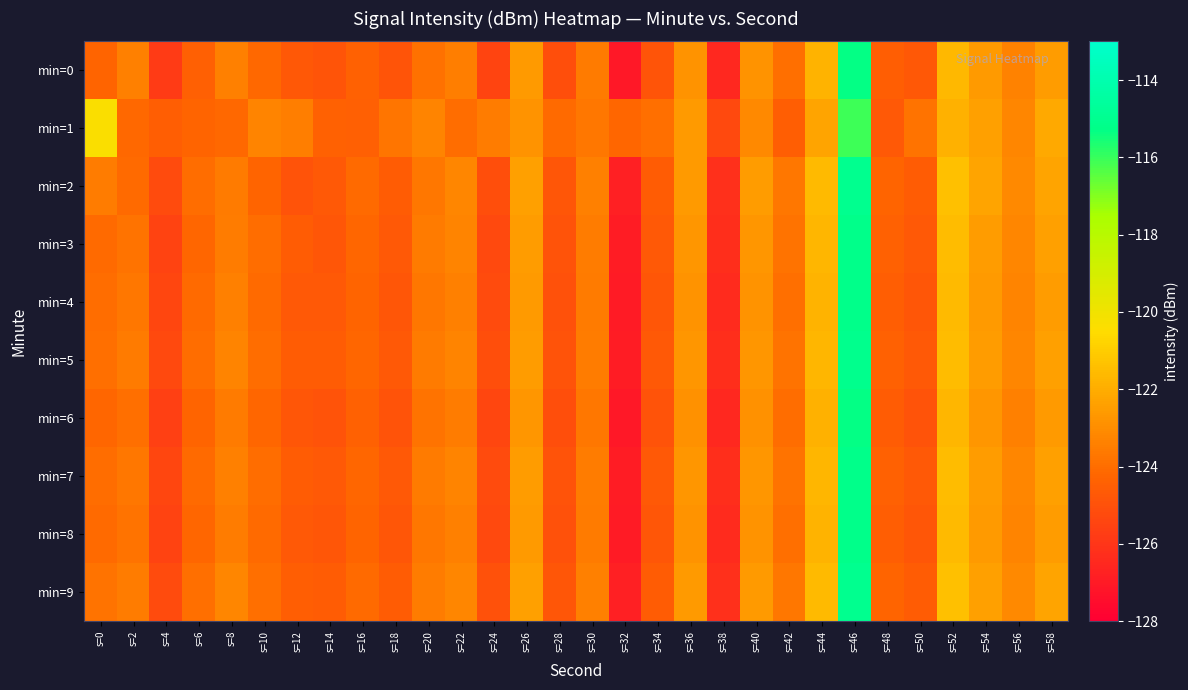

Reading left to right, transcribe all the data shown in this chart.

min=0: s=0=-124.3	s=2=-123.4	s=4=-125.8	s=6=-124.5	s=8=-123.4	s=10=-124.1	s=12=-124.8	s=14=-124.9	s=16=-124.4	s=18=-124.9	s=20=-123.9	s=22=-123.4	s=24=-125.4	s=26=-122.6	s=28=-125.1	s=30=-123.6	s=32=-127.1	s=34=-124.9	s=36=-122.8	s=38=-126.5	s=40=-122.8	s=42=-123.9	s=44=-121.8	s=46=-115.3	s=48=-124.5	s=50=-124.8	s=52=-121.6	s=54=-122.6	s=56=-123.3	s=58=-122.5
min=1: s=0=-120.4	s=2=-124.2	s=4=-124.5	s=6=-124.3	s=8=-124.1	s=10=-123.3	s=12=-123.5	s=14=-124.4	s=16=-124.4	s=18=-123.7	s=20=-123.3	s=22=-124.0	s=24=-123.5	s=26=-122.8	s=28=-124.1	s=30=-123.7	s=32=-124.2	s=34=-123.9	s=36=-122.6	s=38=-125.3	s=40=-123.1	s=42=-124.5	s=44=-122.3	s=46=-116.1	s=48=-124.7	s=50=-123.8	s=52=-121.9	s=54=-122.4	s=56=-123.2	s=58=-122.1
min=2: s=0=-123.5	s=2=-124.1	s=4=-125.2	s=6=-124.0	s=8=-123.6	s=10=-124.3	s=12=-124.9	s=14=-124.7	s=16=-124.1	s=18=-124.6	s=20=-123.7	s=22=-123.2	s=24=-125.1	s=26=-122.4	s=28=-124.8	s=30=-123.4	s=32=-126.8	s=34=-124.6	s=36=-122.6	s=38=-126.2	s=40=-122.5	s=42=-123.7	s=44=-121.6	s=46=-115.0	s=48=-124.3	s=50=-124.6	s=52=-121.4	s=54=-122.3	s=56=-123.1	s=58=-122.3
min=3: s=0=-124.1	s=2=-123.8	s=4=-125.5	s=6=-124.2	s=8=-123.5	s=10=-124.0	s=12=-124.6	s=14=-124.8	s=16=-124.2	s=18=-124.7	s=20=-123.6	s=22=-123.3	s=24=-125.3	s=26=-122.5	s=28=-124.9	s=30=-123.5	s=32=-126.9	s=34=-124.7	s=36=-122.7	s=38=-126.3	s=40=-122.7	s=42=-123.8	s=44=-121.7	s=46=-115.2	s=48=-124.4	s=50=-124.7	s=52=-121.5	s=54=-122.5	s=56=-123.2	s=58=-122.4
min=4: s=0=-124.0	s=2=-123.7	s=4=-125.4	s=6=-124.1	s=8=-123.4	s=10=-124.1	s=12=-124.7	s=14=-124.7	s=16=-124.3	s=18=-124.8	s=20=-123.7	s=22=-123.4	s=24=-125.2	s=26=-122.6	s=28=-125.0	s=30=-123.6	s=32=-127.0	s=34=-124.8	s=36=-122.8	s=38=-126.4	s=40=-122.8	s=42=-123.9	s=44=-121.8	s=46=-115.2	s=48=-124.5	s=50=-124.8	s=52=-121.6	s=54=-122.6	s=56=-123.3	s=58=-122.5
min=5: s=0=-123.9	s=2=-123.6	s=4=-125.3	s=6=-124.0	s=8=-123.3	s=10=-124.0	s=12=-124.6	s=14=-124.6	s=16=-124.2	s=18=-124.7	s=20=-123.6	s=22=-123.3	s=24=-125.1	s=26=-122.5	s=28=-124.9	s=30=-123.5	s=32=-126.9	s=34=-124.7	s=36=-122.7	s=38=-126.3	s=40=-122.7	s=42=-123.8	s=44=-121.7	s=46=-115.1	s=48=-124.4	s=50=-124.7	s=52=-121.5	s=54=-122.5	s=56=-123.2	s=58=-122.4
min=6: s=0=-124.2	s=2=-123.9	s=4=-125.6	s=6=-124.3	s=8=-123.6	s=10=-124.2	s=12=-124.8	s=14=-124.9	s=16=-124.4	s=18=-124.9	s=20=-123.8	s=22=-123.5	s=24=-125.4	s=26=-122.7	s=28=-125.1	s=30=-123.7	s=32=-127.1	s=34=-124.9	s=36=-122.9	s=38=-126.5	s=40=-122.9	s=42=-124.0	s=44=-121.9	s=46=-115.3	s=48=-124.6	s=50=-124.9	s=52=-121.7	s=54=-122.7	s=56=-123.4	s=58=-122.6
min=7: s=0=-124.0	s=2=-123.7	s=4=-125.4	s=6=-124.1	s=8=-123.4	s=10=-124.0	s=12=-124.6	s=14=-124.7	s=16=-124.2	s=18=-124.7	s=20=-123.6	s=22=-123.3	s=24=-125.2	s=26=-122.5	s=28=-124.9	s=30=-123.5	s=32=-126.9	s=34=-124.7	s=36=-122.7	s=38=-126.3	s=40=-122.7	s=42=-123.8	s=44=-121.7	s=46=-115.2	s=48=-124.4	s=50=-124.7	s=52=-121.5	s=54=-122.5	s=56=-123.2	s=58=-122.4
min=8: s=0=-124.1	s=2=-123.8	s=4=-125.5	s=6=-124.2	s=8=-123.5	s=10=-124.1	s=12=-124.7	s=14=-124.8	s=16=-124.3	s=18=-124.8	s=20=-123.7	s=22=-123.4	s=24=-125.3	s=26=-122.6	s=28=-125.0	s=30=-123.6	s=32=-127.0	s=34=-124.8	s=36=-122.8	s=38=-126.4	s=40=-122.8	s=42=-123.9	s=44=-121.8	s=46=-115.2	s=48=-124.5	s=50=-124.8	s=52=-121.6	s=54=-122.6	s=56=-123.3	s=58=-122.5
min=9: s=0=-123.8	s=2=-123.5	s=4=-125.2	s=6=-123.9	s=8=-123.2	s=10=-123.9	s=12=-124.5	s=14=-124.6	s=16=-124.1	s=18=-124.6	s=20=-123.5	s=22=-123.2	s=24=-125.0	s=26=-122.4	s=28=-124.8	s=30=-123.4	s=32=-126.8	s=34=-124.6	s=36=-122.6	s=38=-126.2	s=40=-122.6	s=42=-123.7	s=44=-121.6	s=46=-115.0	s=48=-124.3	s=50=-124.6	s=52=-121.4	s=54=-122.4	s=56=-123.1	s=58=-122.3